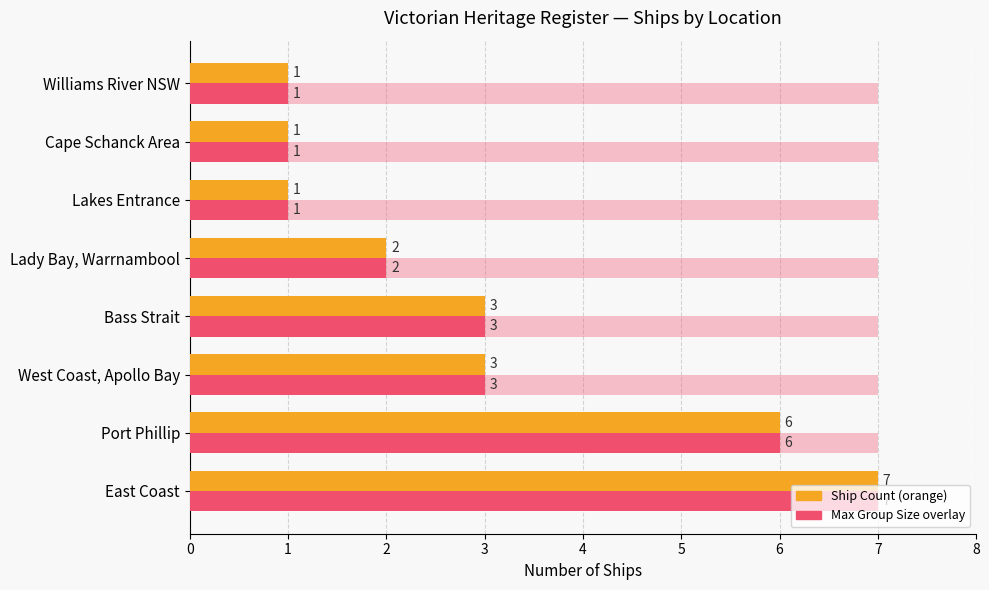

The Max in Category series shows 0.1 at 3. True or false?

False